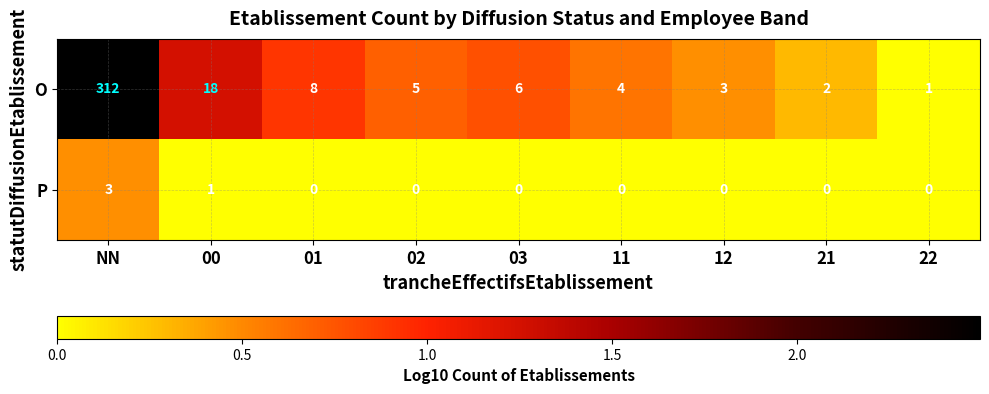

Which series changed the most between 01 and 21?

O